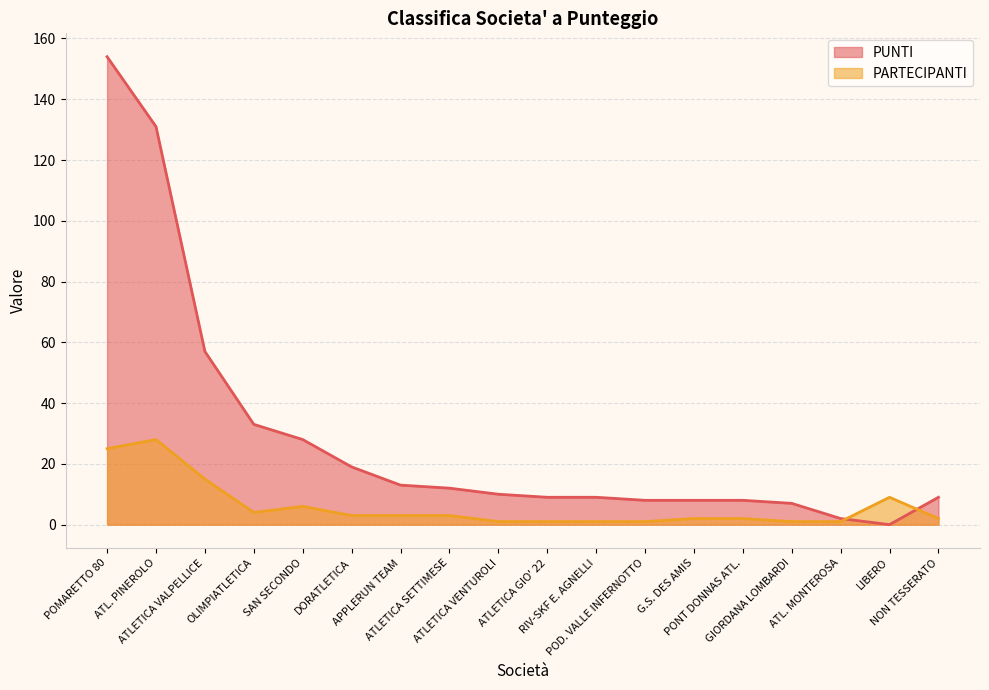

At SAN SECONDO, list the series in order from largest to smallest.

PUNTI, PARTECIPANTI